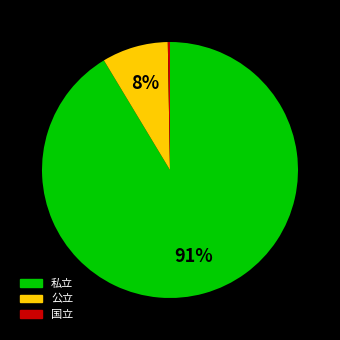

Which slice represents more than half of the pie?

私立